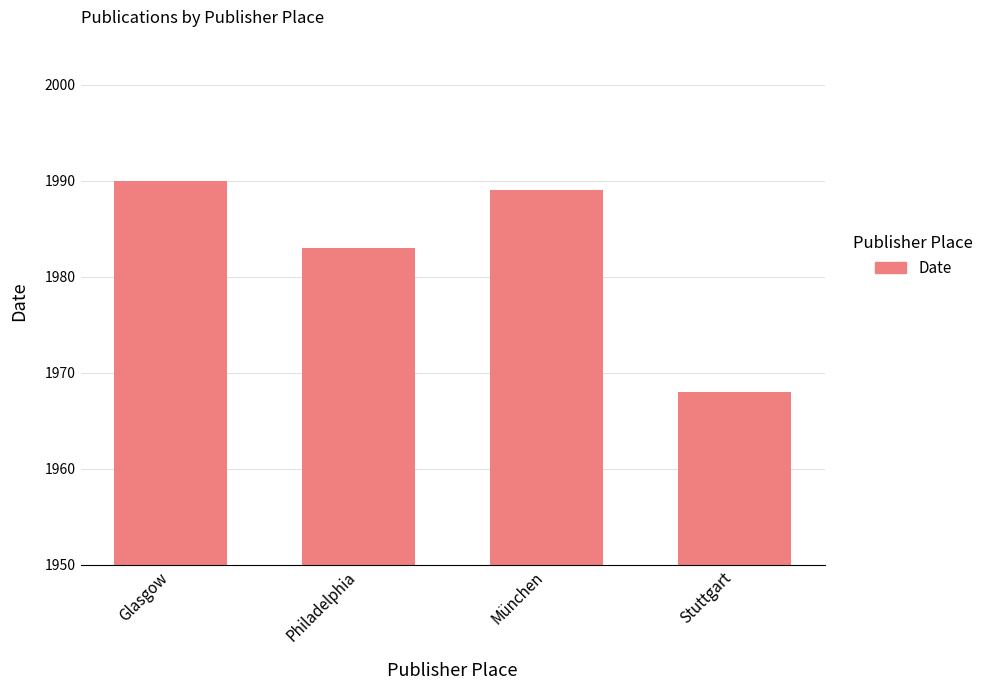

Rank the categories by value from lowest to highest.

Stuttgart, Philadelphia, München, Glasgow